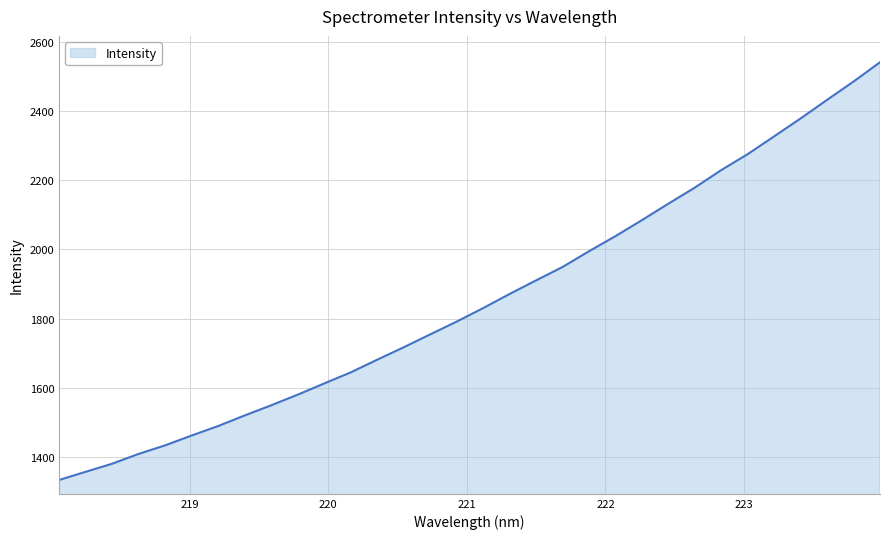

Does the chart have visible grid lines?

Yes